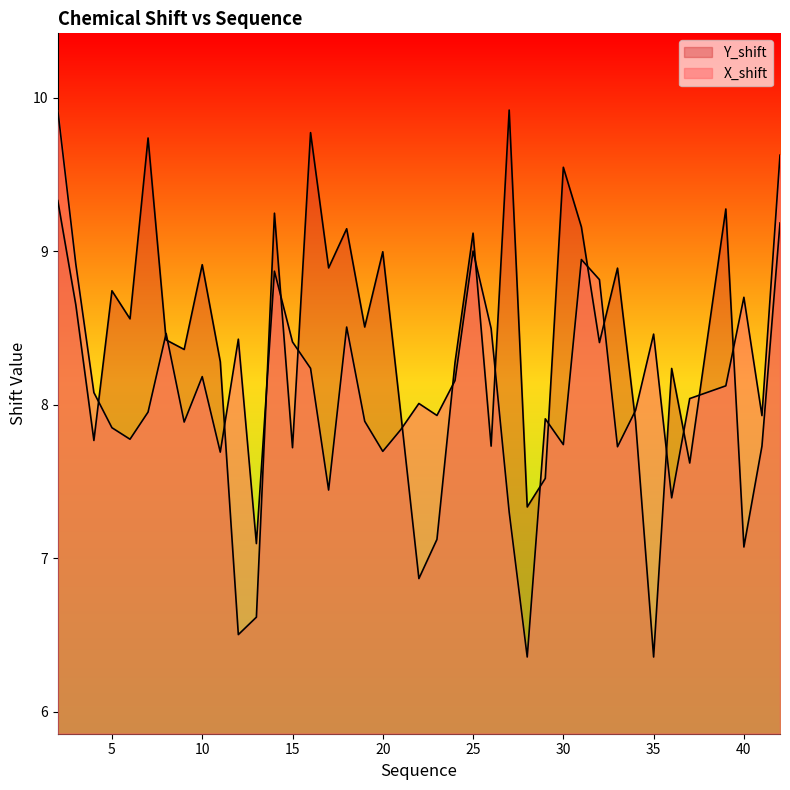

What are all the series names shown in the legend?

X_shift, Y_shift